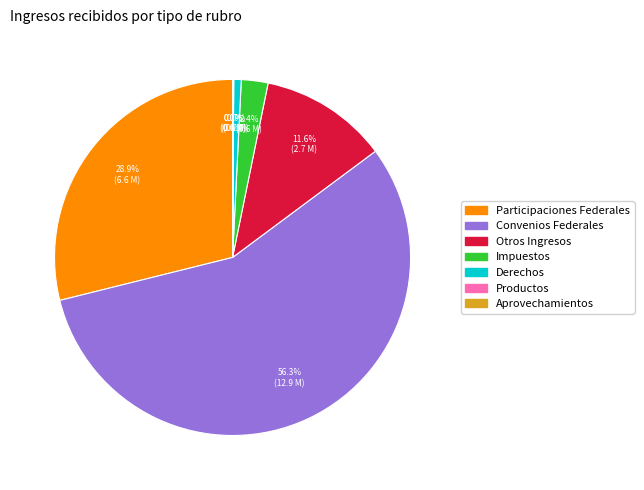

Is there a majority slice in this chart?

Yes